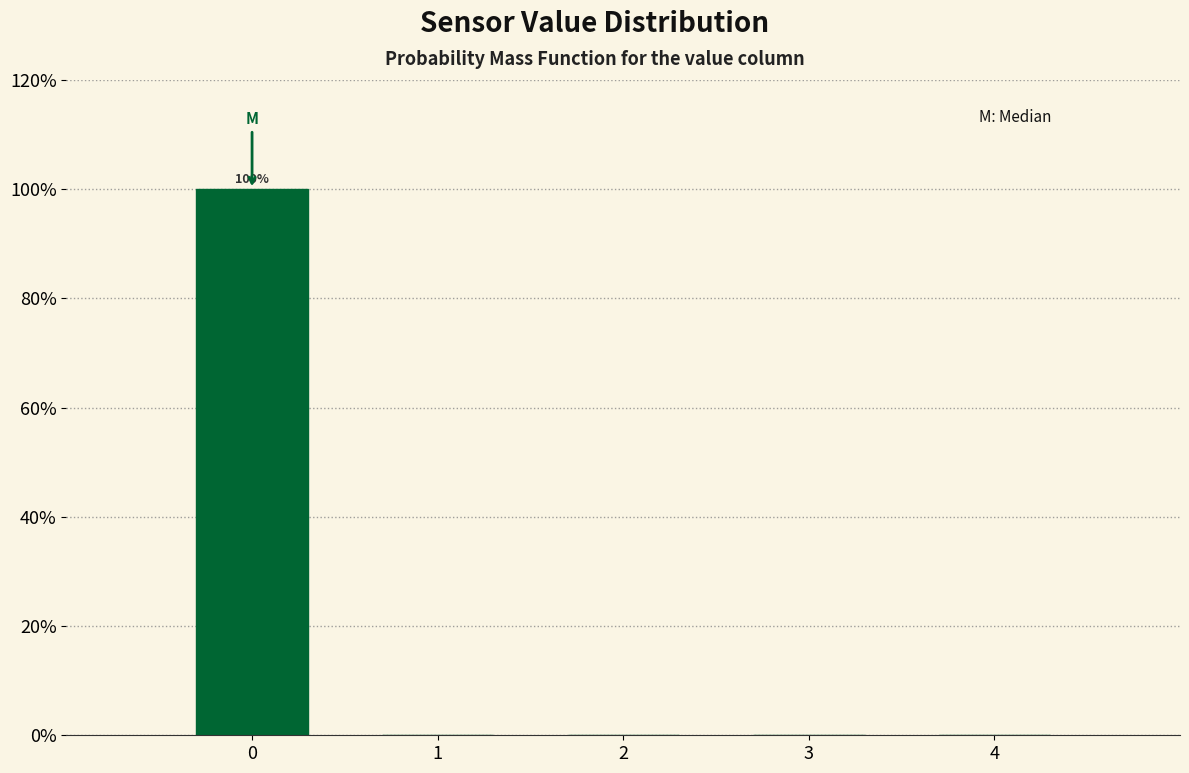

Reading left to right, list all the values displayed in this chart.

0=100	1=0	2=0	3=0	4=0